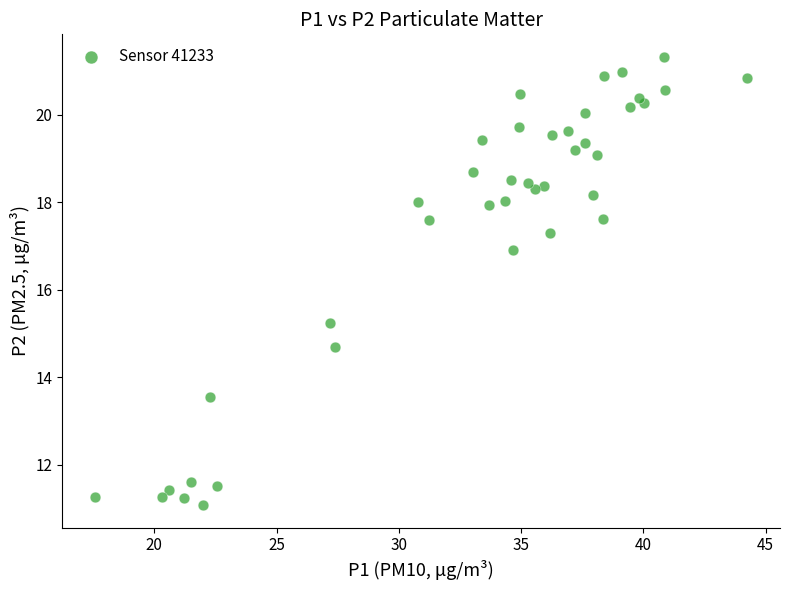

What Y value in the scatter plot is closest to 16?

15.2